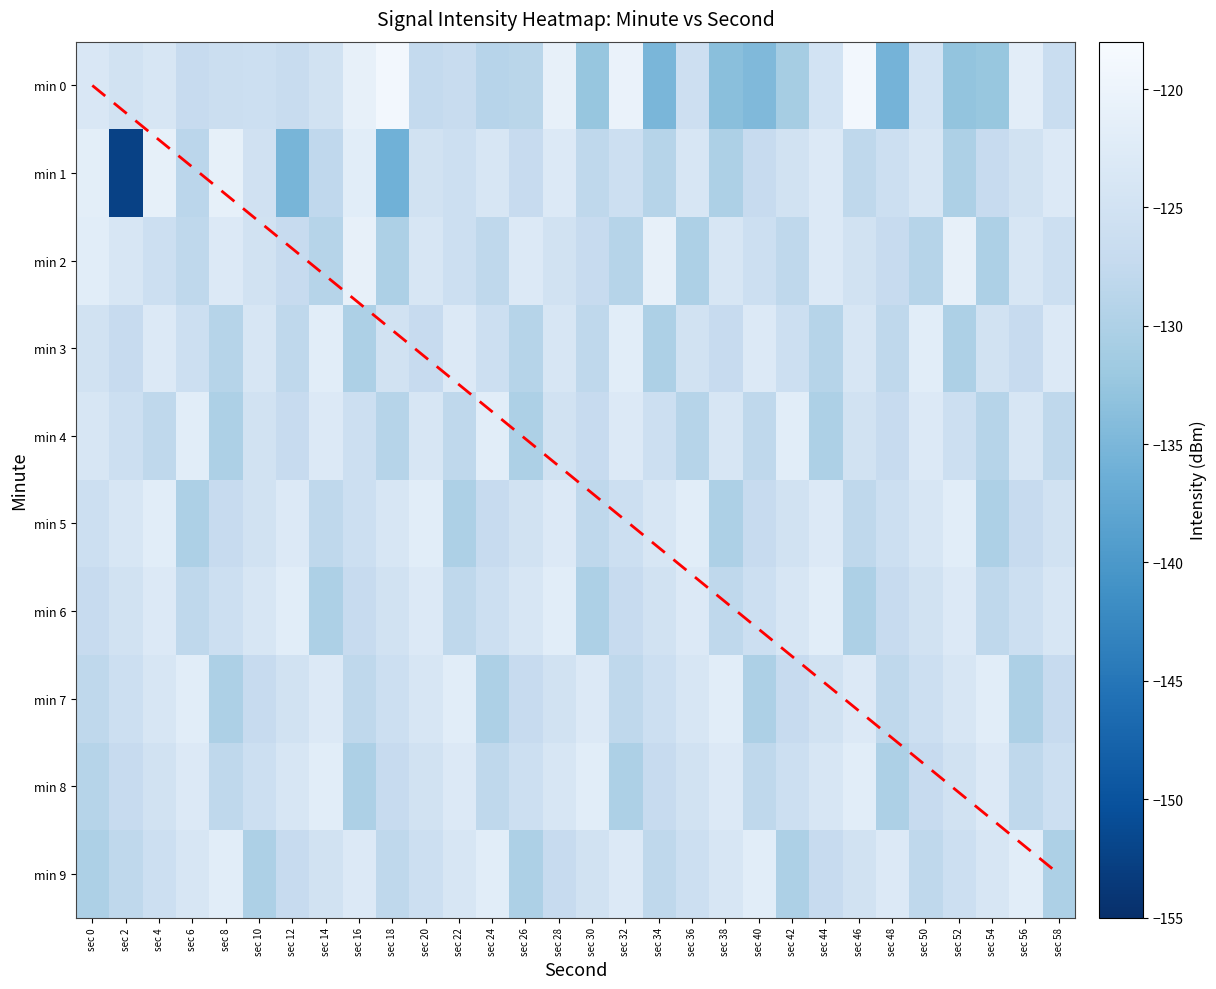

The value of 8 at sec 0 is -129.0. True or false?

True